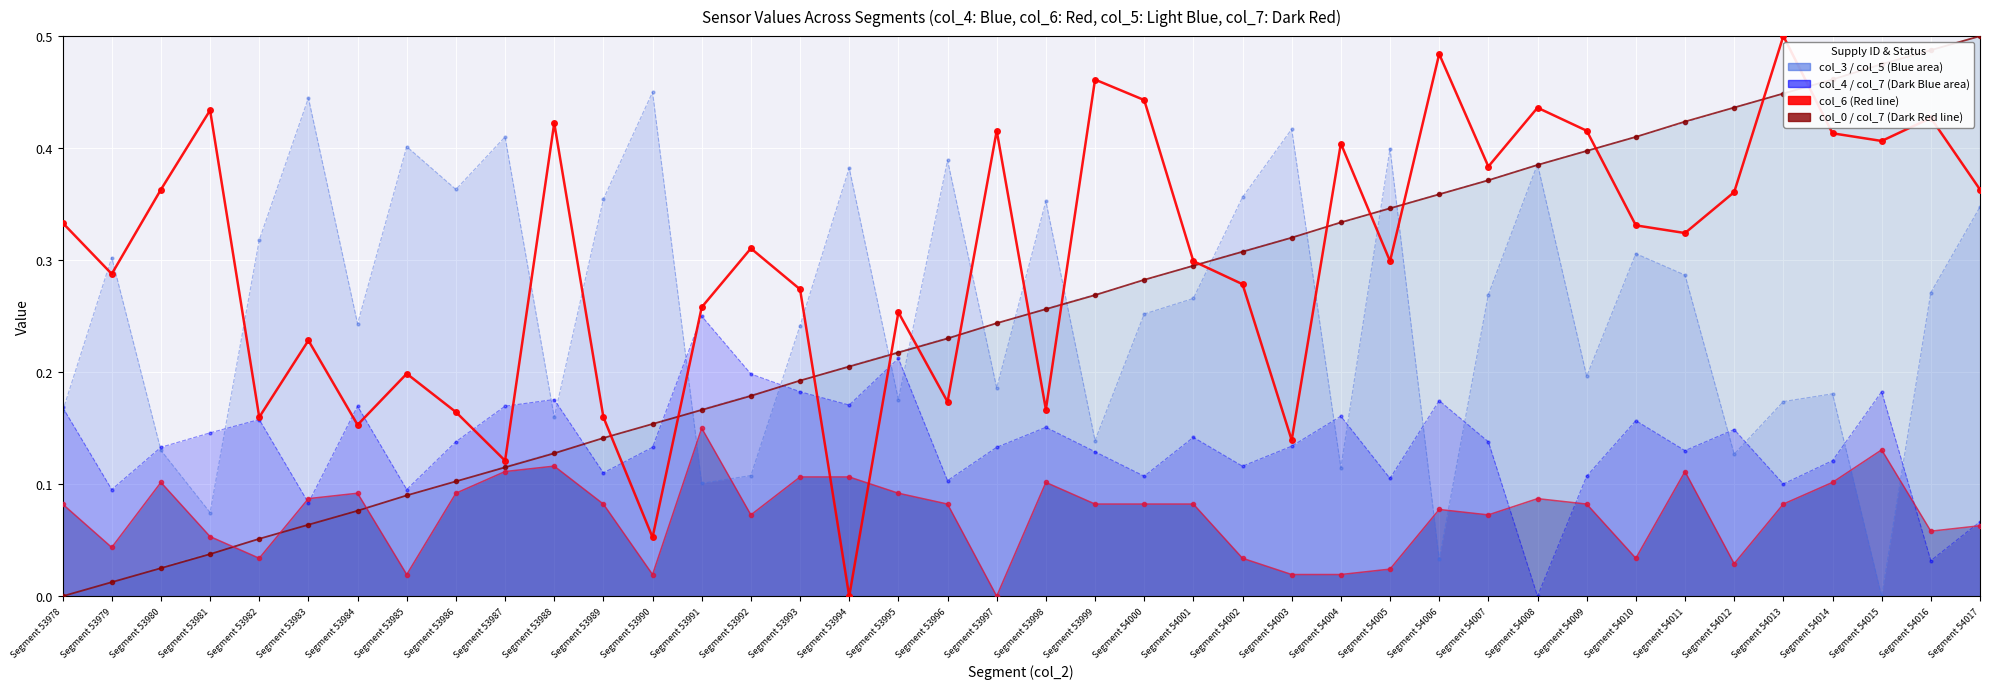

Which series ends up on top after the final intersection of col_7 (D) line and col_0 (Timestamp)?

col_0 (Timestamp)